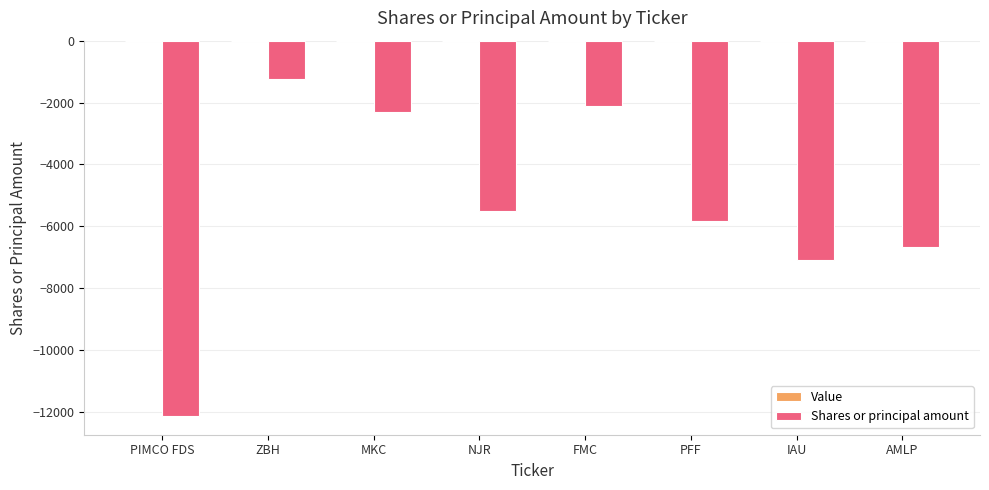

True or false: the data shows -5820 at PFF.

True